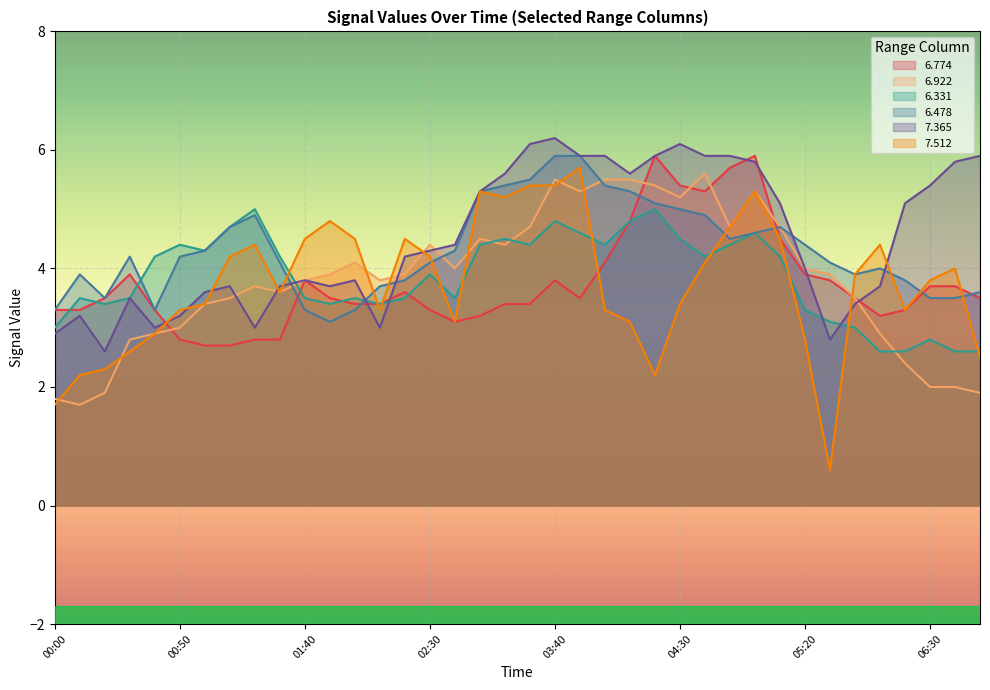

True or false: 6.922 has a value of 5.5 at 04:00.

True